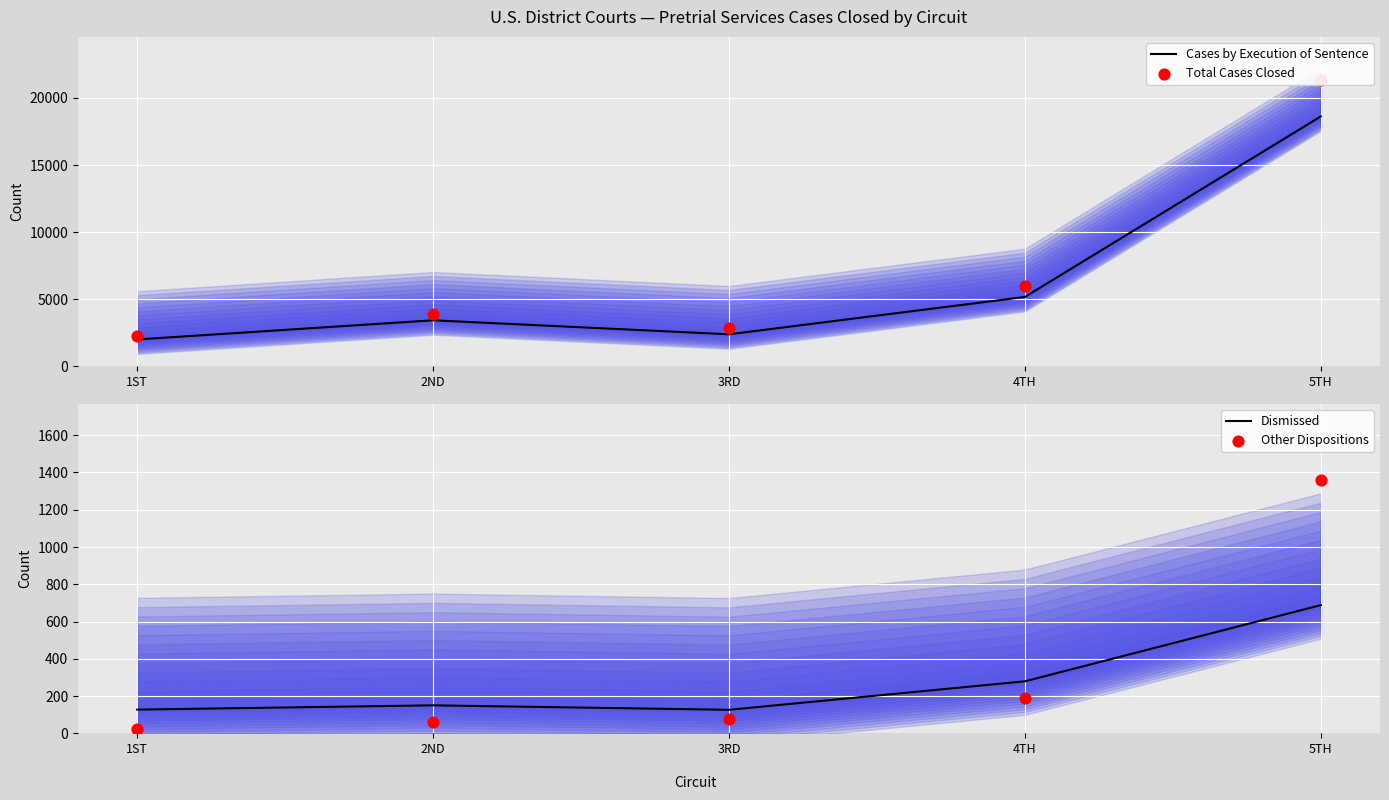

Which series has the largest total across all categories?

Total Cases Closed